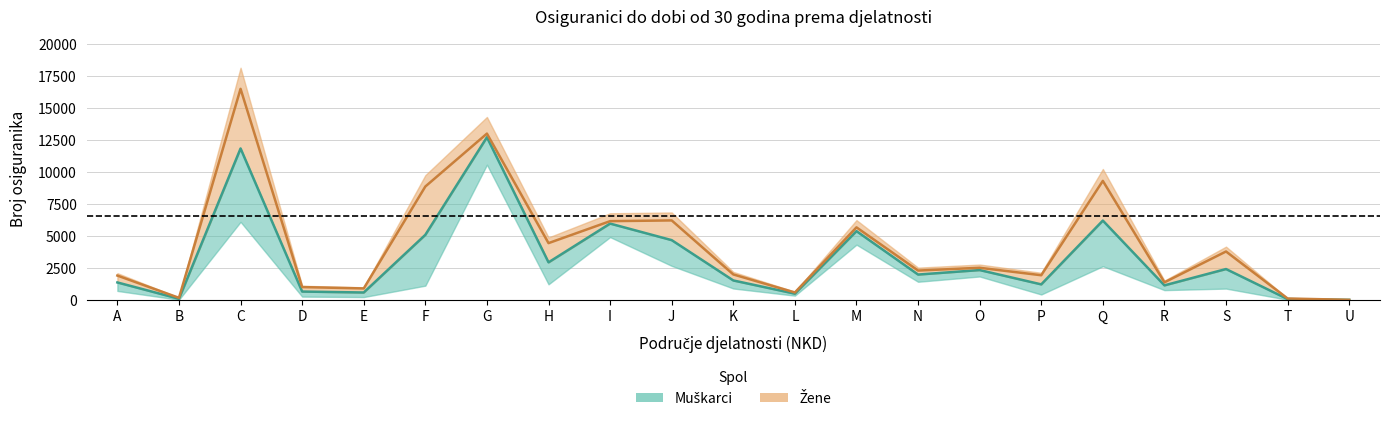

What is the value of the Muškarci point at the 2nd from the left?

165